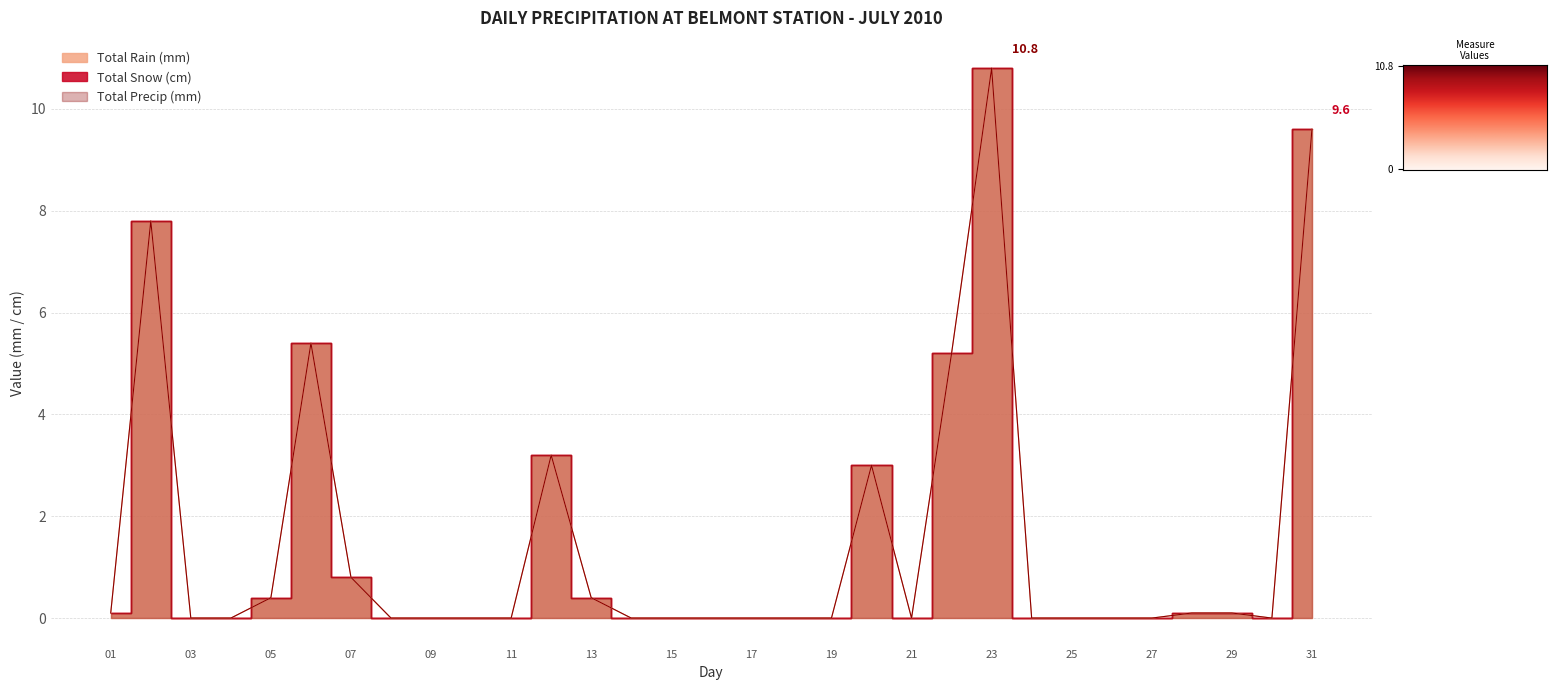

What is the average value of the Total Precip (mm) series?

1.5